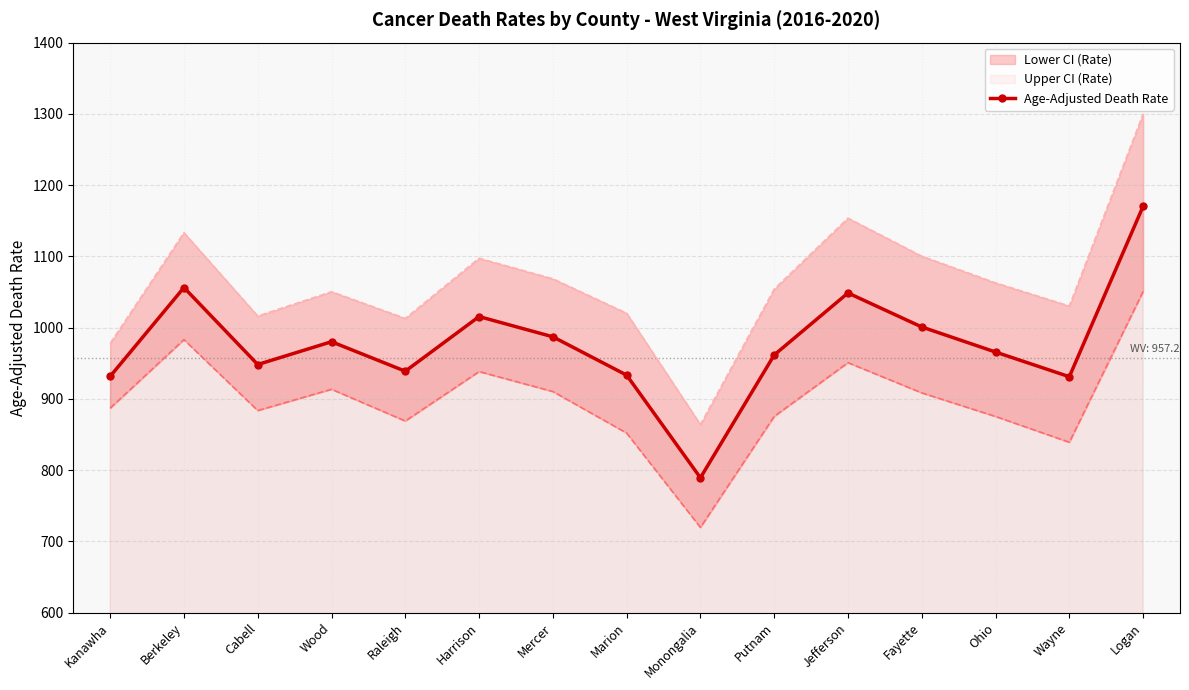

Where is the data nearest to the value 979?

Wood